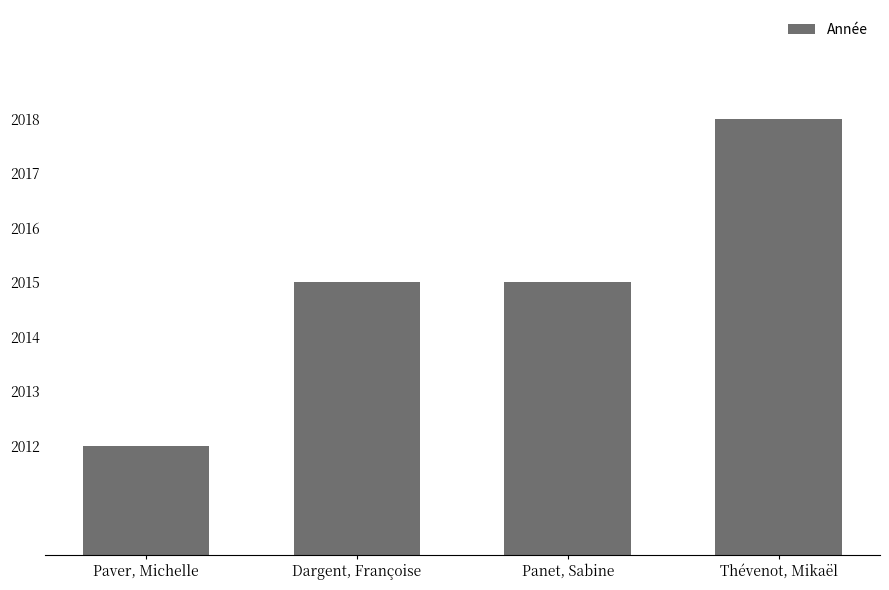

Count the number of data series in this chart.

1